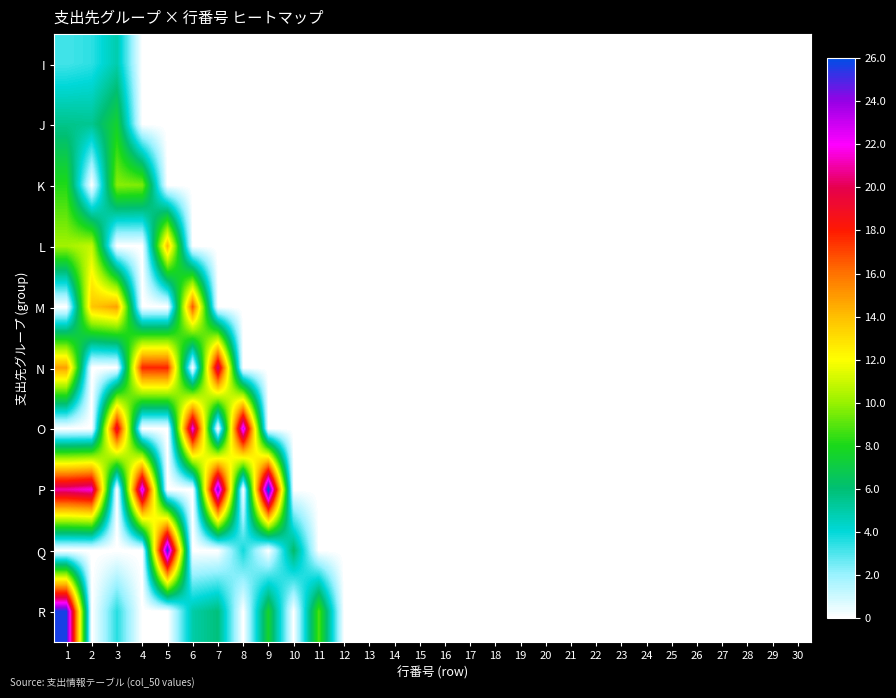

At how many categories does at least one series exceed 1?

11